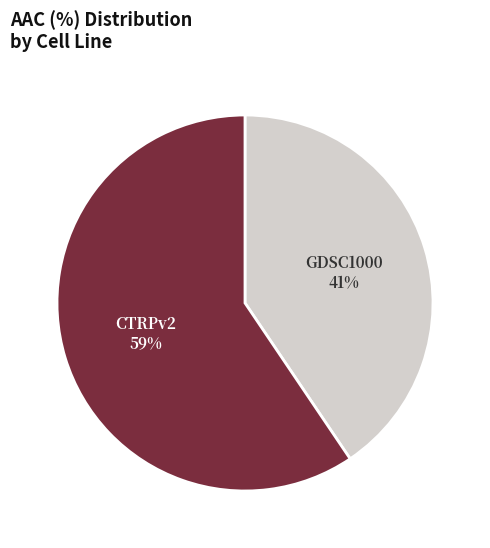

Which category has the biggest portion of the pie?

CTRPv2